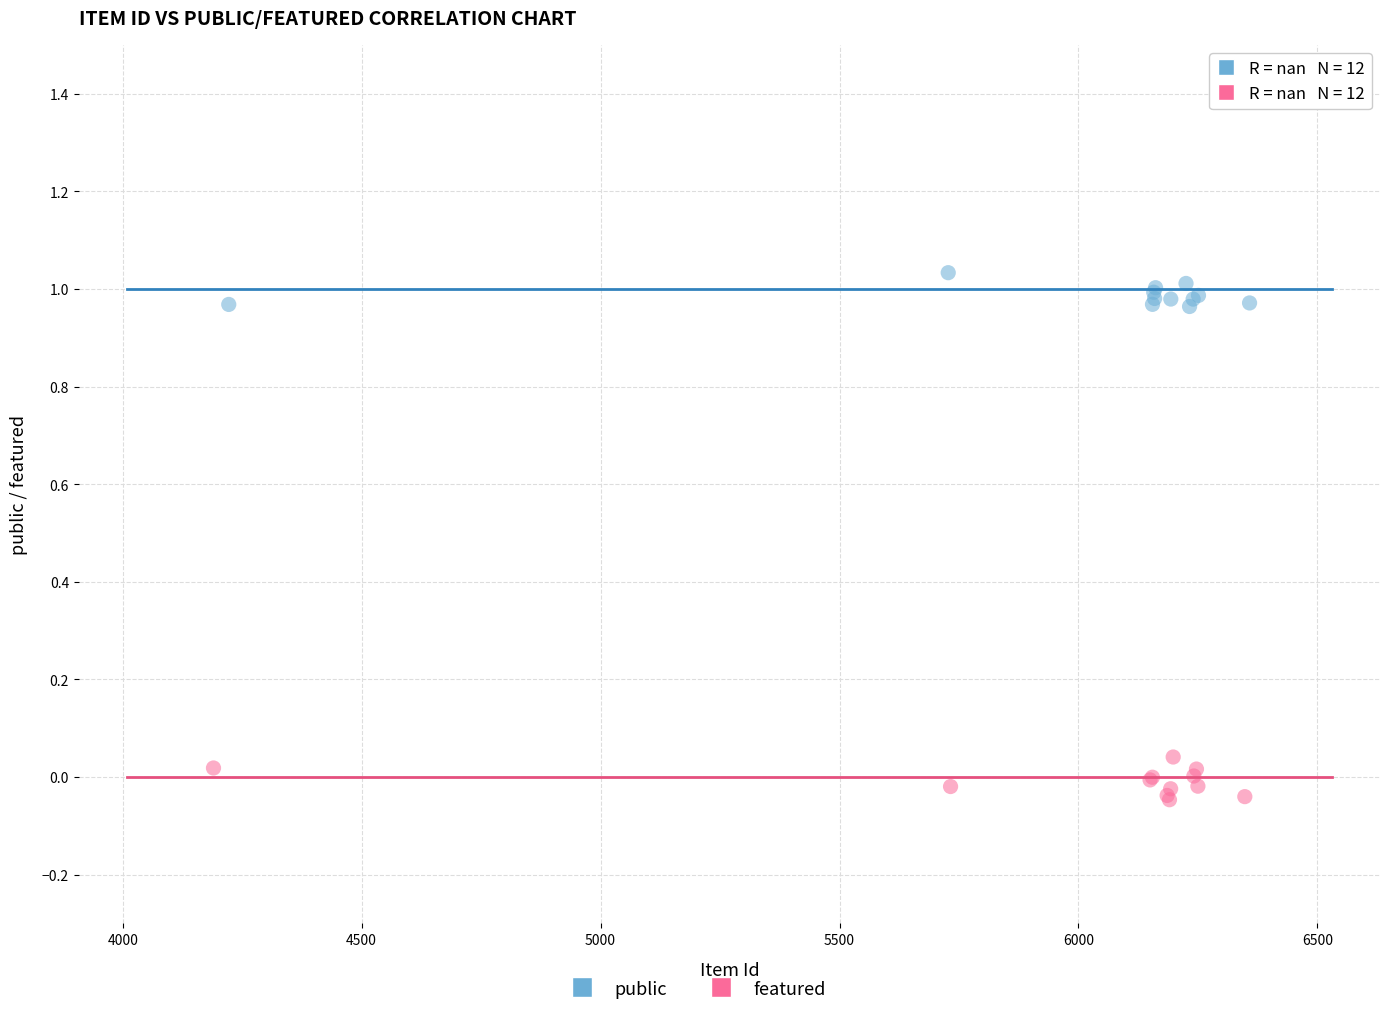

Which series reaches the minimum Y coordinate?

featured